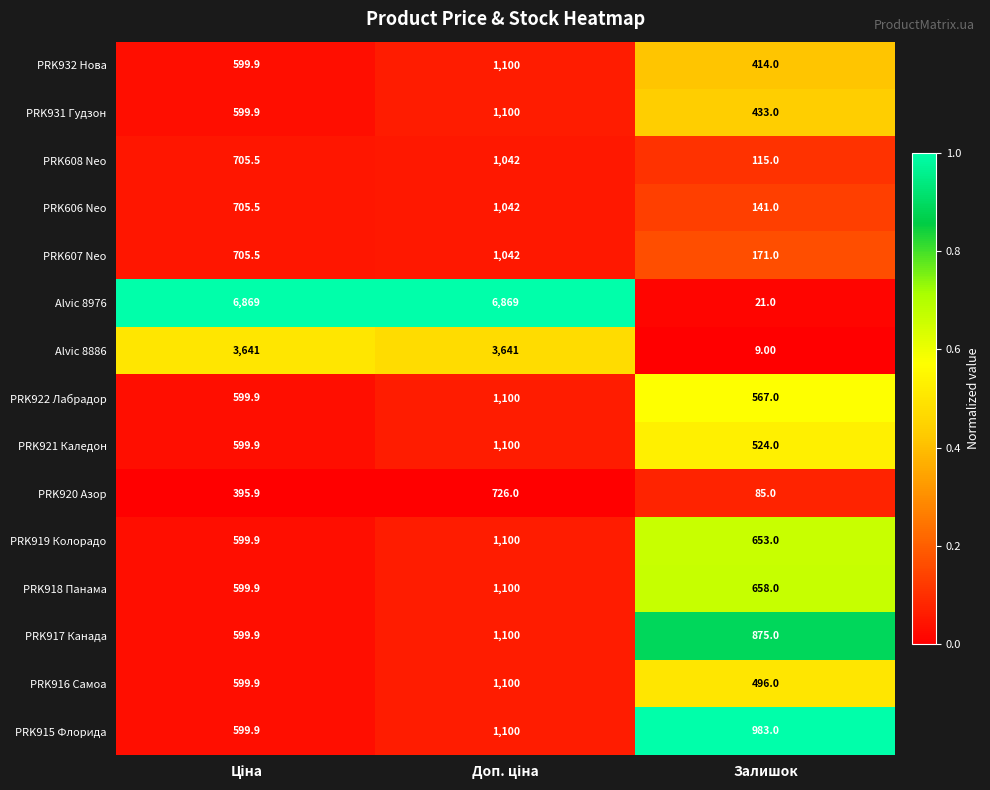

Which series has the largest total across all categories?

Alvic 8976